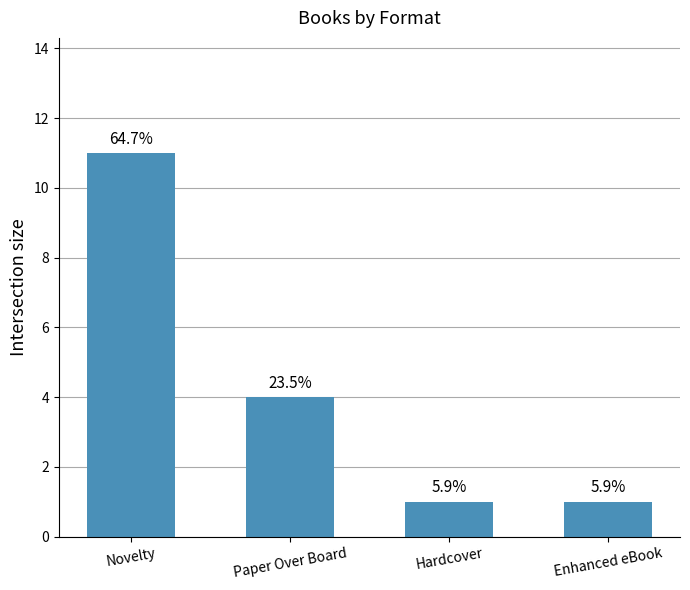

Reading left to right, transcribe all the data shown in this chart.

Novelty=11	Paper Over Board=4	Hardcover=1	Enhanced eBook=1